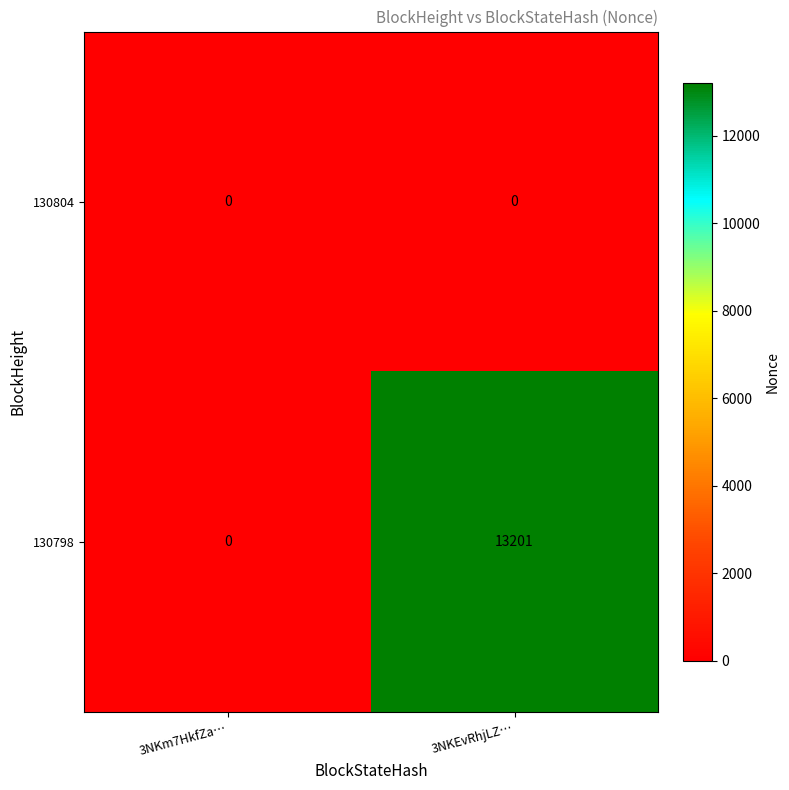

What is the approximate value of 130798 at 3NKEvRhjLZ…?

13201